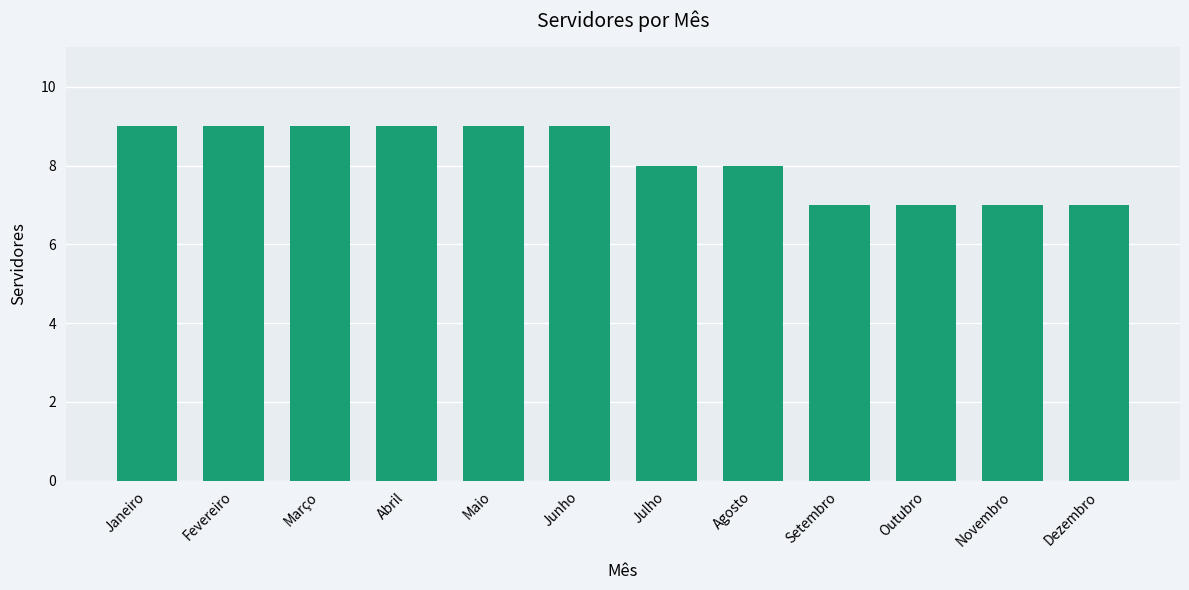

What is the average value?

8